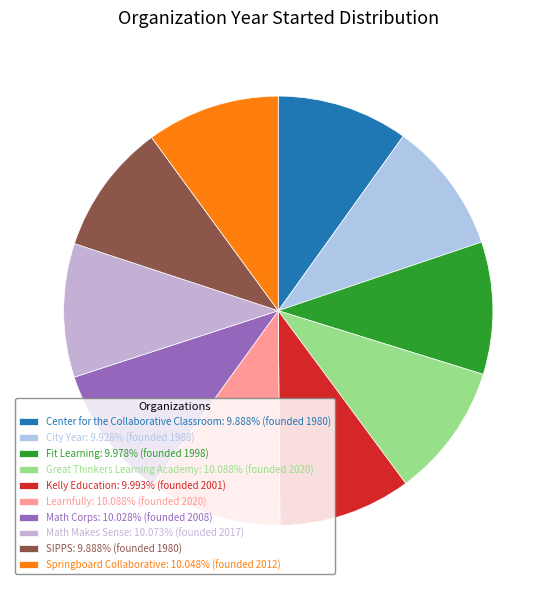

Does SIPPS account for over 50% of the chart?

No